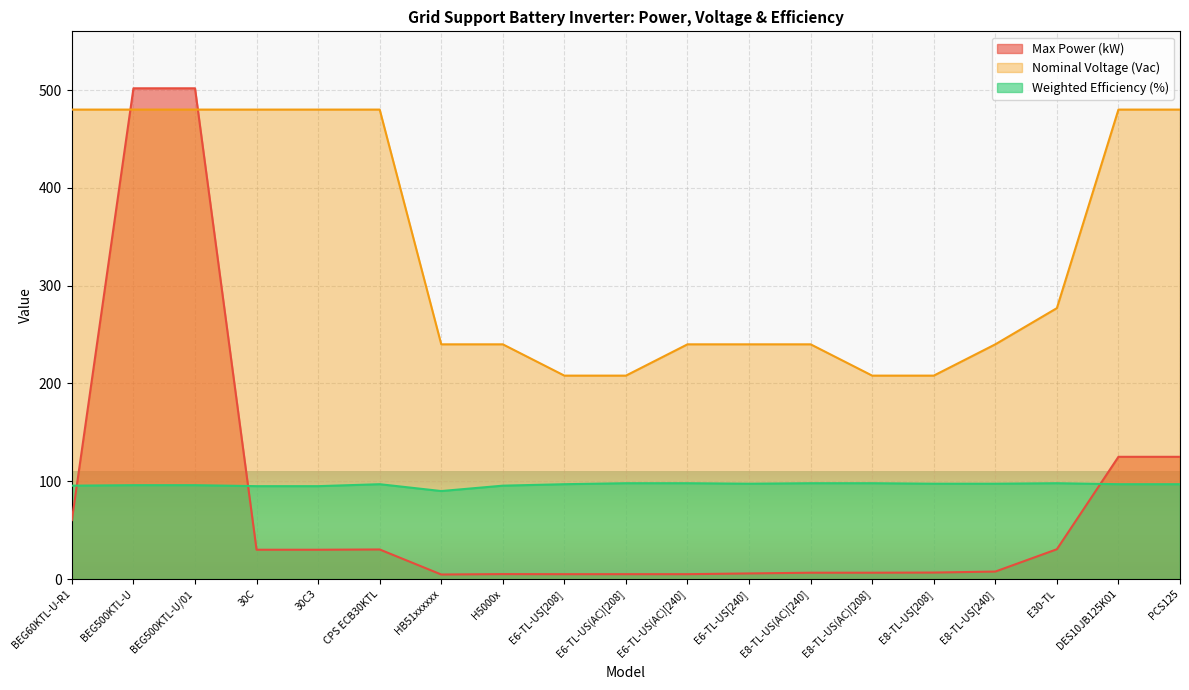

What is the label of the 12th point from the left?

E6-TL-US[240]